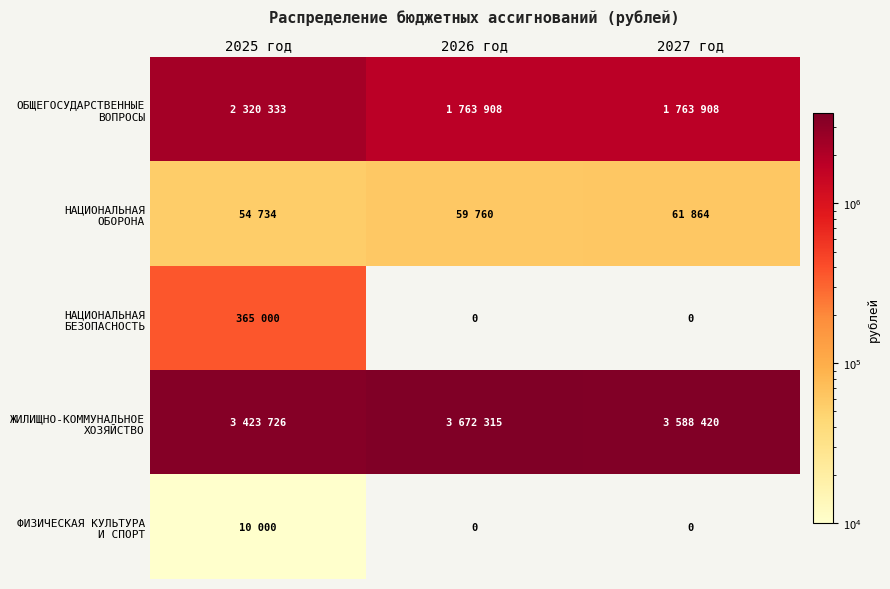

Count the ЖИЛИЩНО-КОММУНАЛЬНОЕ ХОЗЯЙСТВО values in the range 3423726 to 3672315.

3